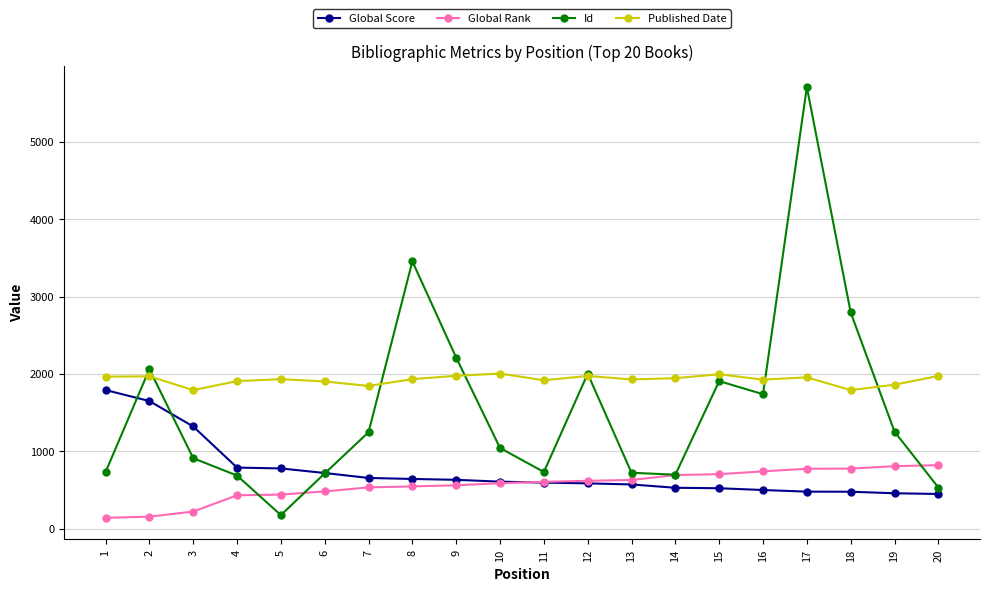

Does the chart have visible grid lines?

Yes